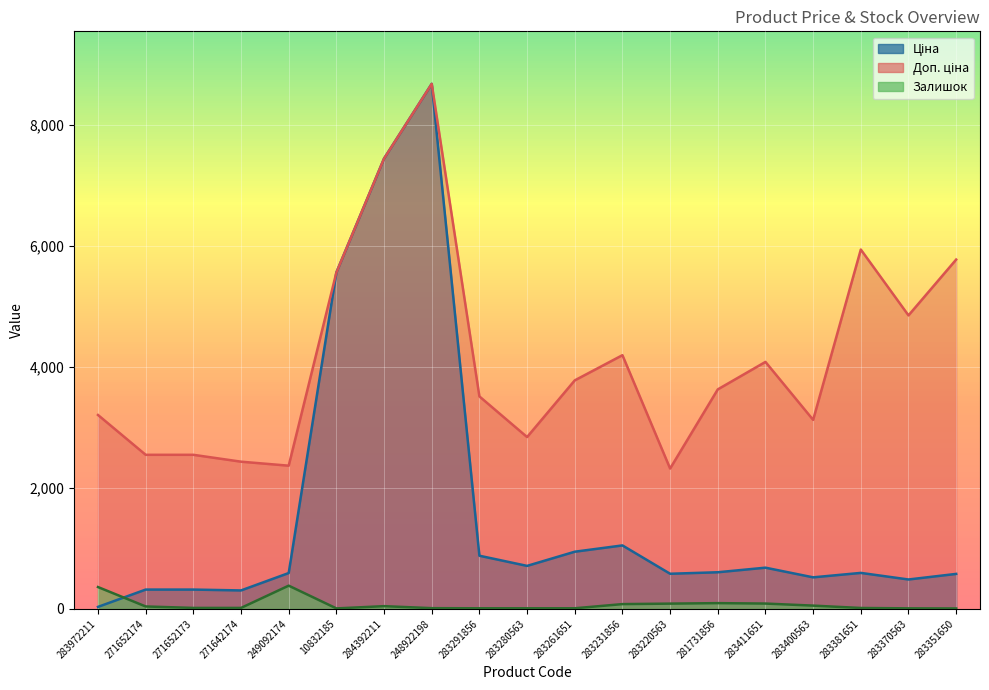

What are all the series names shown in the legend?

Ціна, Доп. ціна, Залишок